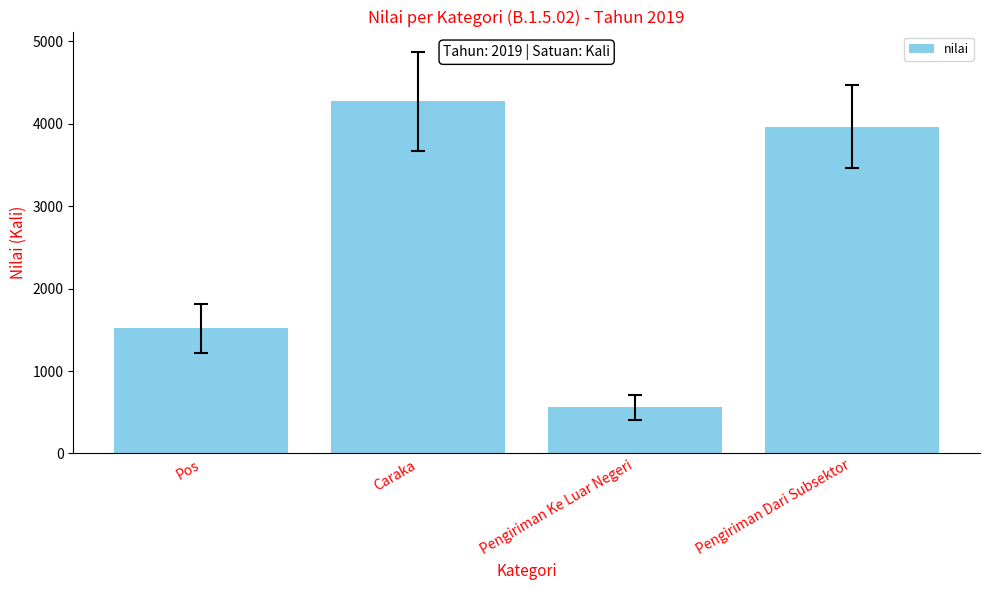

What is the difference between the values at Caraka and Pengiriman Ke Luar Negeri?

3717